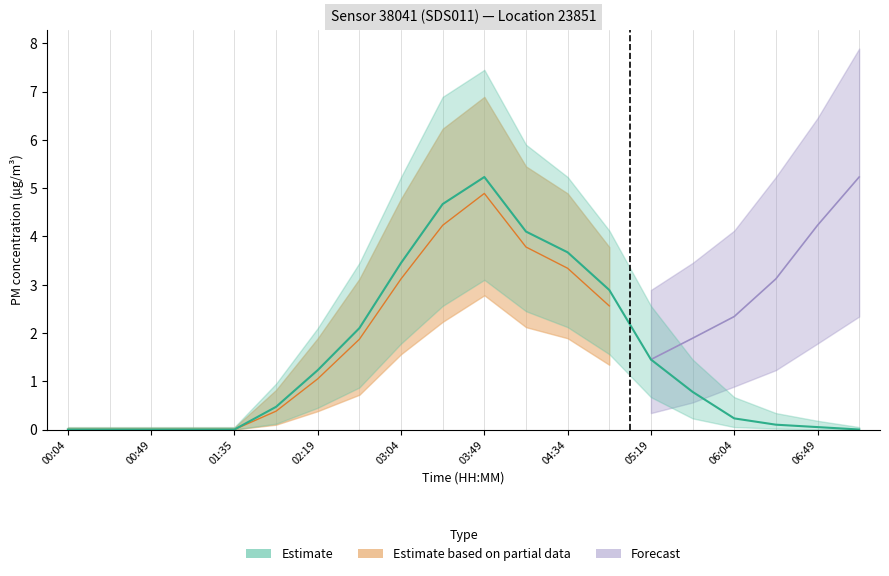

Which category has the highest value across all series?

03:49